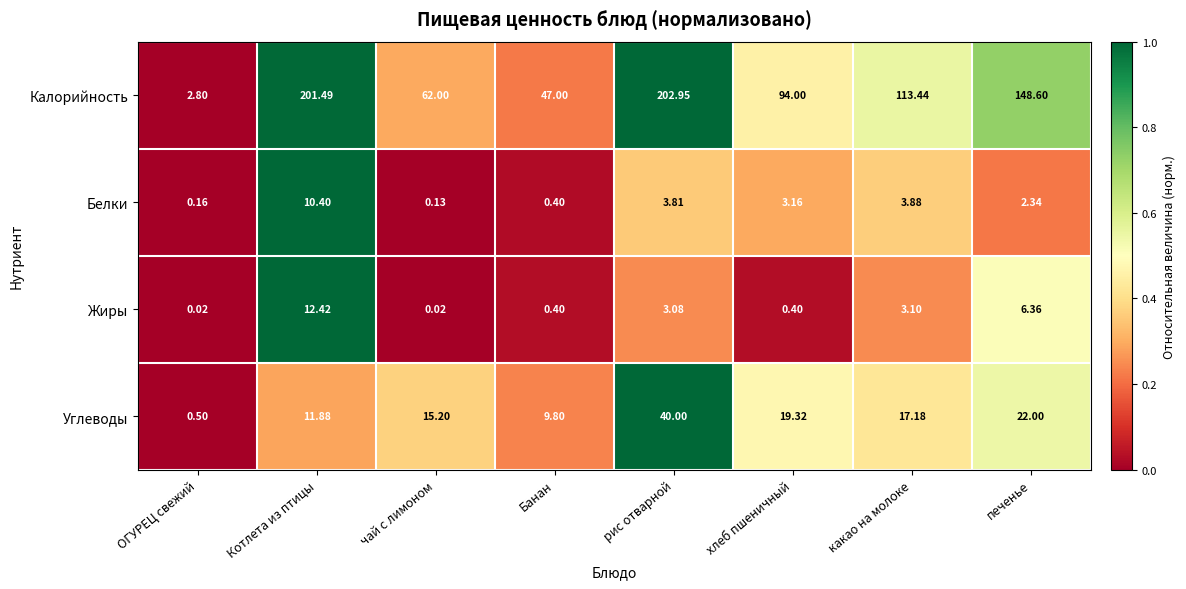

Which series changed the most between ОГУРЕЦ свежий and печенье?

Калорийность